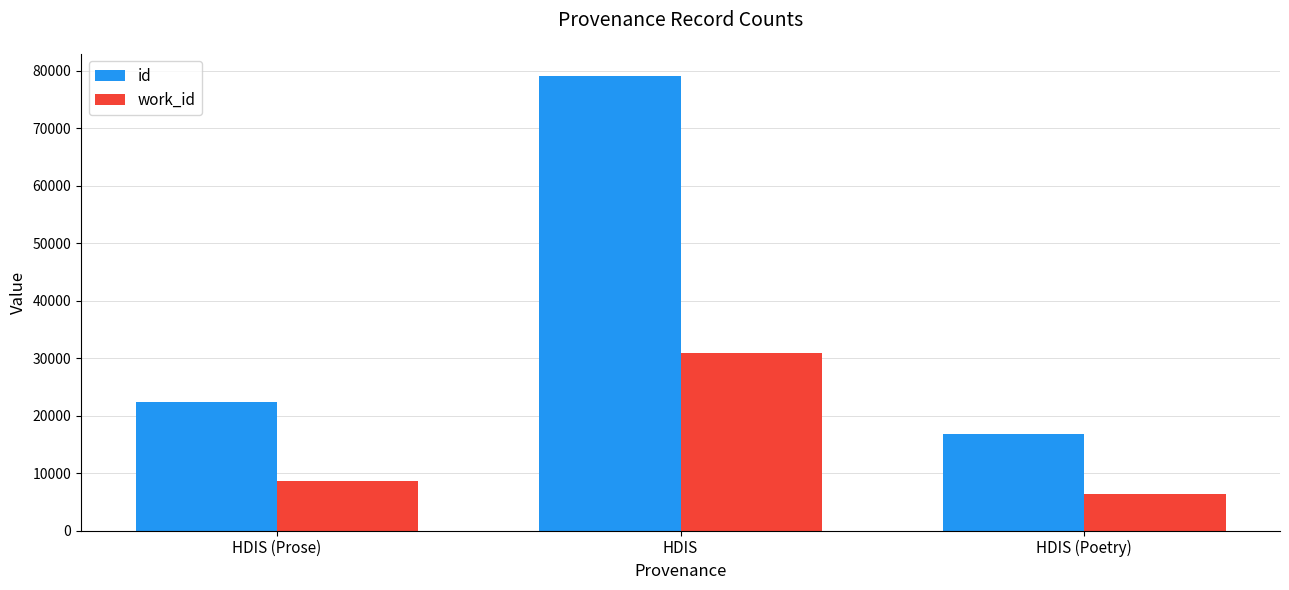

What is the label of the 3rd bar from the right?

HDIS (Prose)